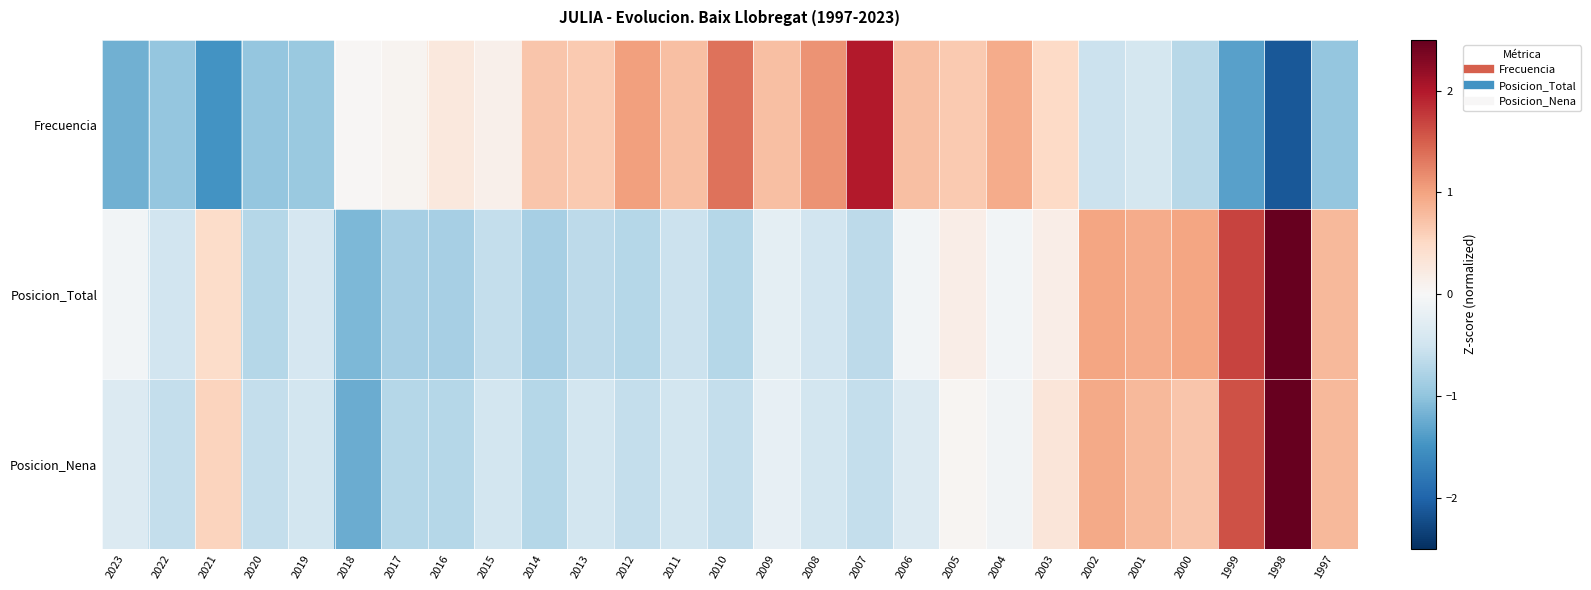

Which category has the highest value across all series?

1998